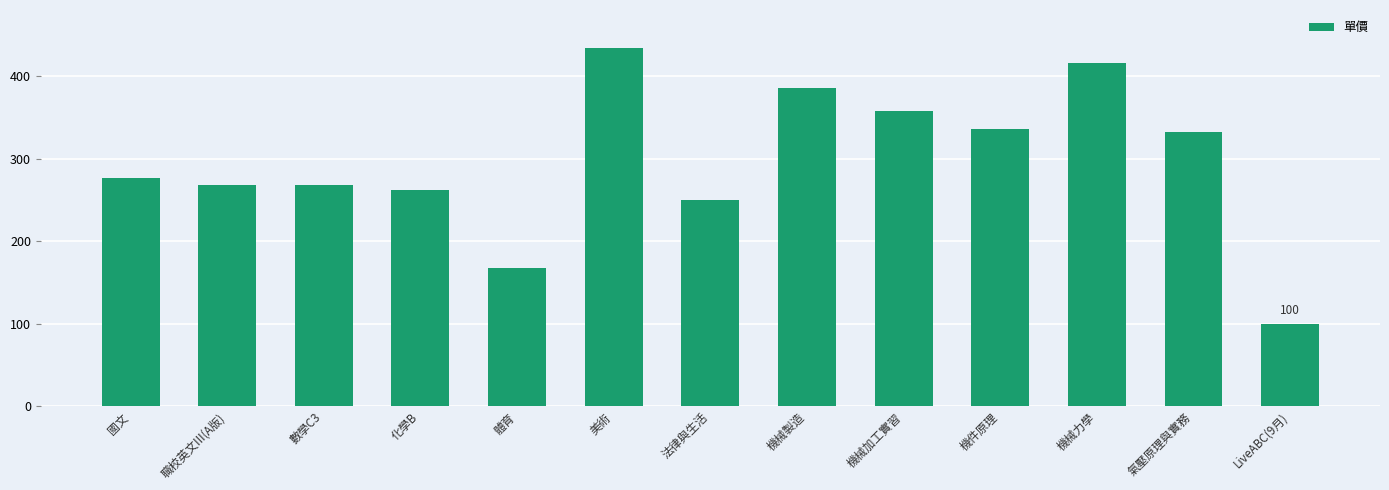

What is the value of the 13th bar from the left?

100